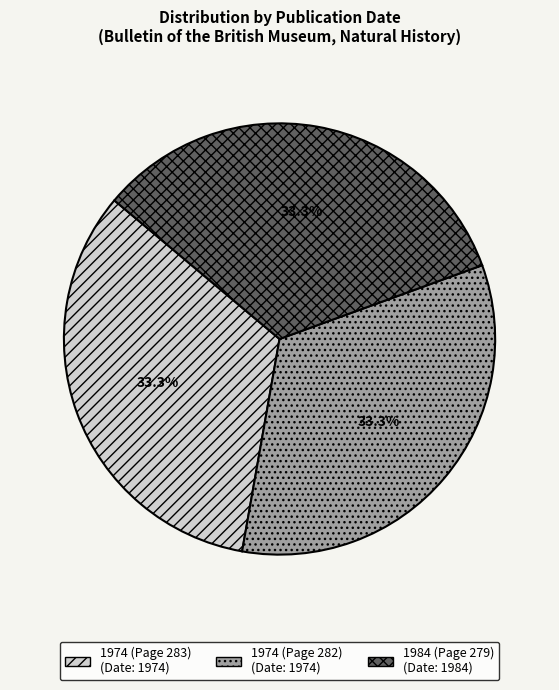

Do 1974 (Page 283) and 1974 (Page 282) together represent more than half of the pie?

Yes